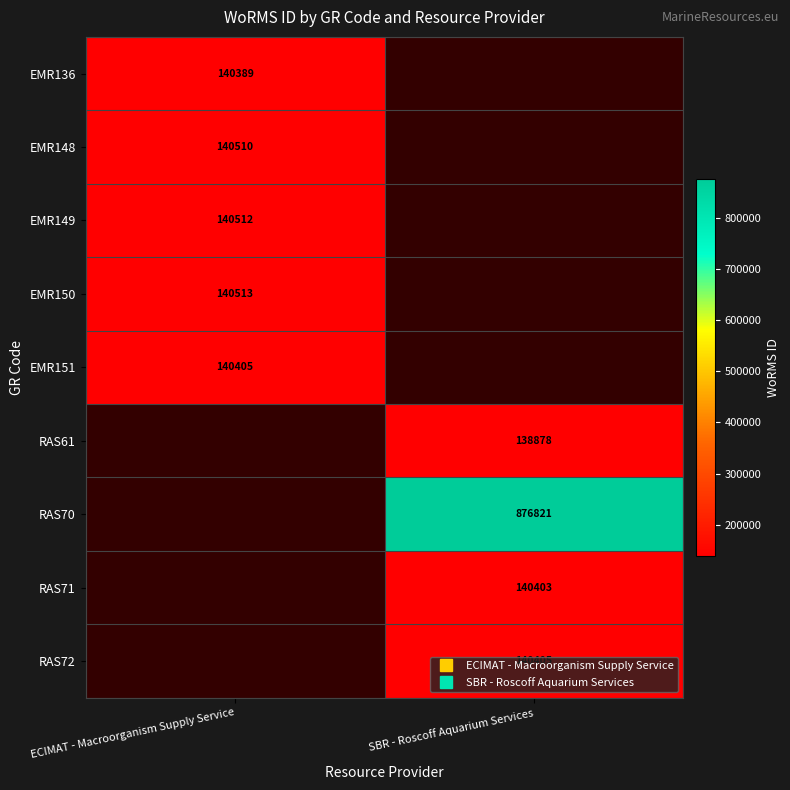

List the labels in order of EMR148 value, smallest first.

ECIMAT - Macroorganism Supply Service, SBR - Roscoff Aquarium Services